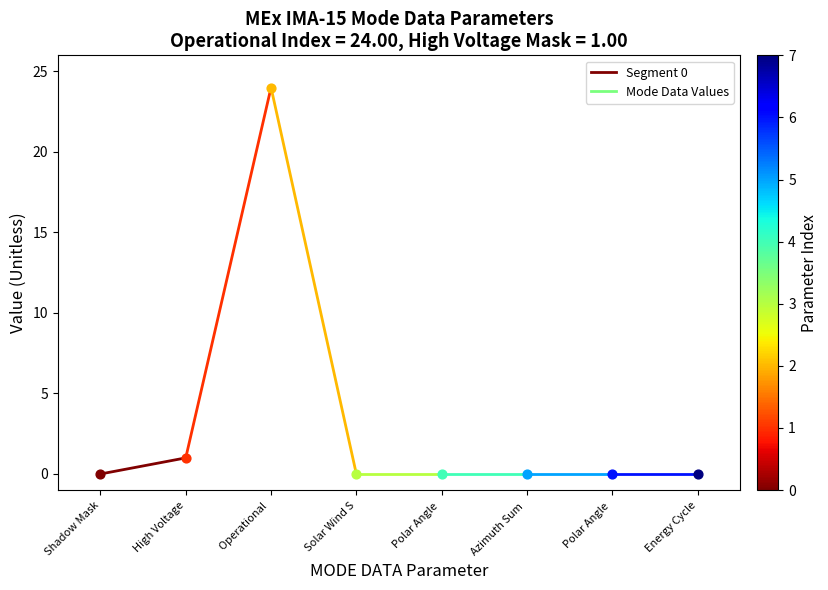

What is the change in value from Shadow Mask to High Voltage?

+1